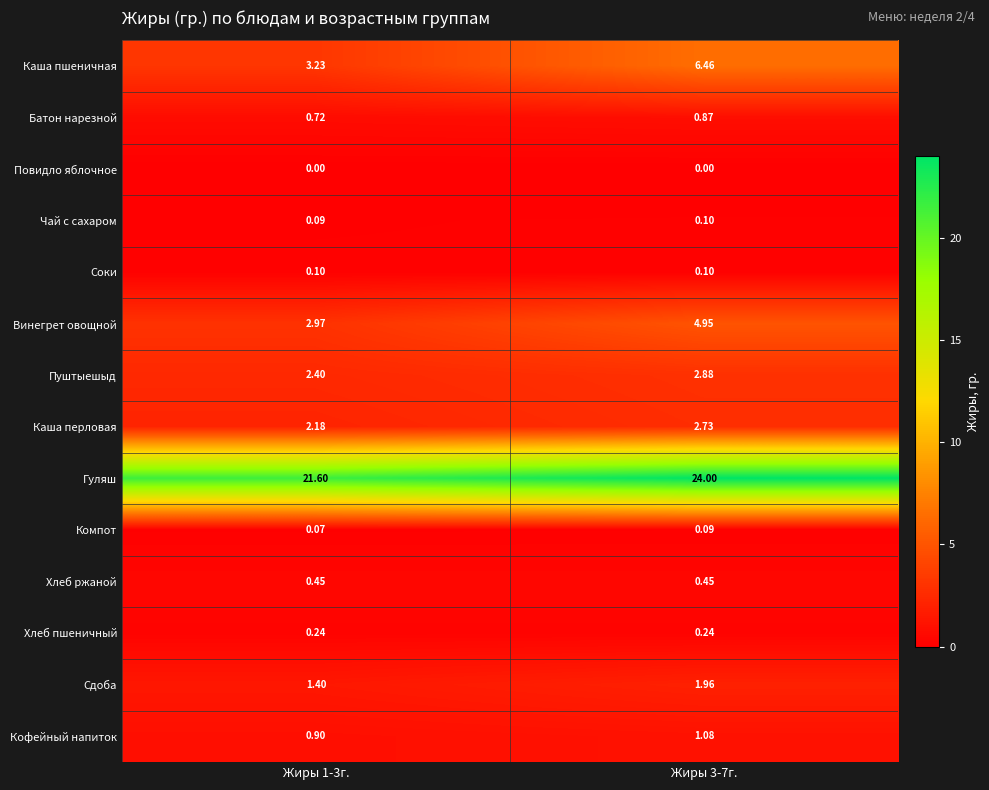

Rank the series at Жиры 1-3г. from lowest to highest value.

Повидло яблочное, Компот, Чай с сахаром, Соки, Хлеб пшеничный, Хлеб ржаной, Батон нарезной, Кофейный напиток, Сдоба, Каша перловая, Пуштыешыд, Винегрет овощной, Каша пшеничная, Гуляш